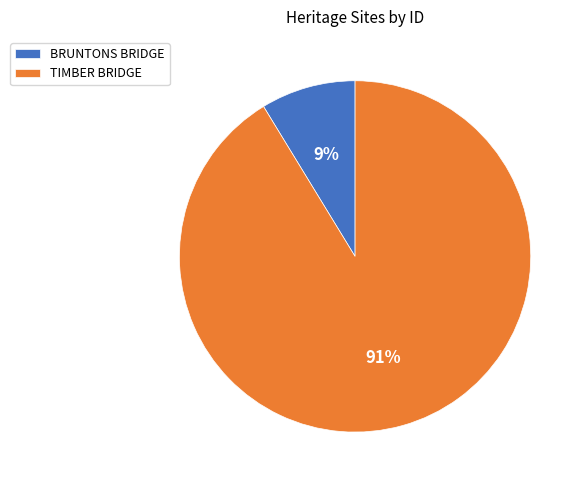

Rank the categories by value from lowest to highest.

BRUNTONS BRIDGE, TIMBER BRIDGE